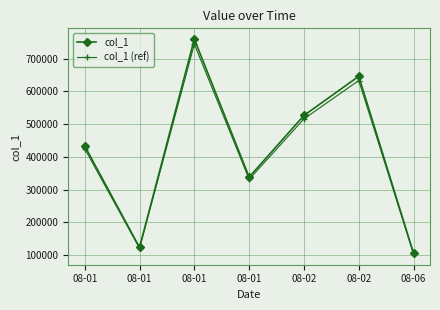

What is the difference between the col_1 values at 08-01 and 08-06?

233115.0